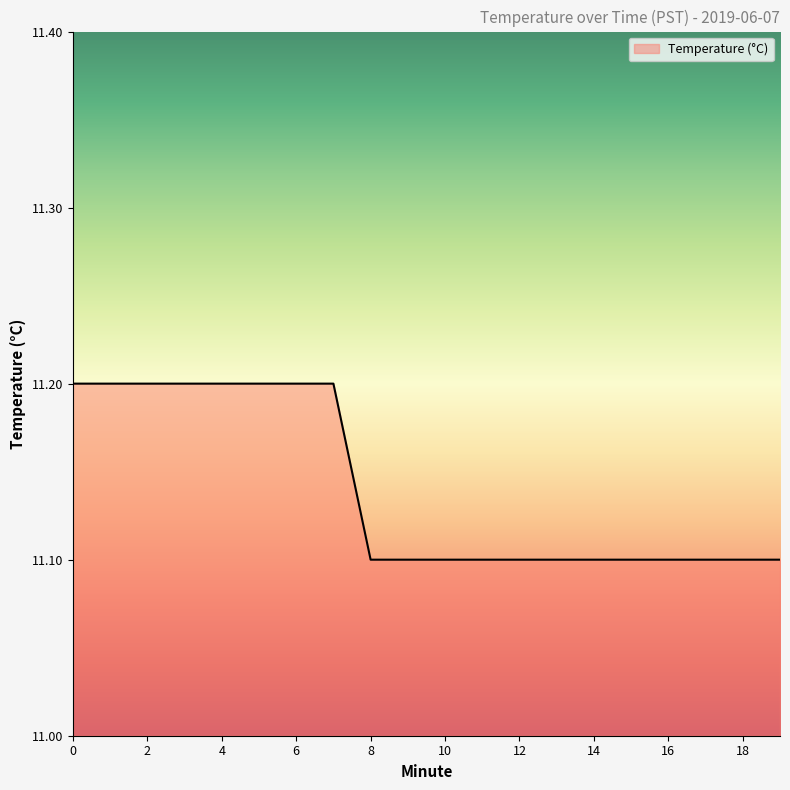

What is the difference between the second highest and minimum values?

0.1